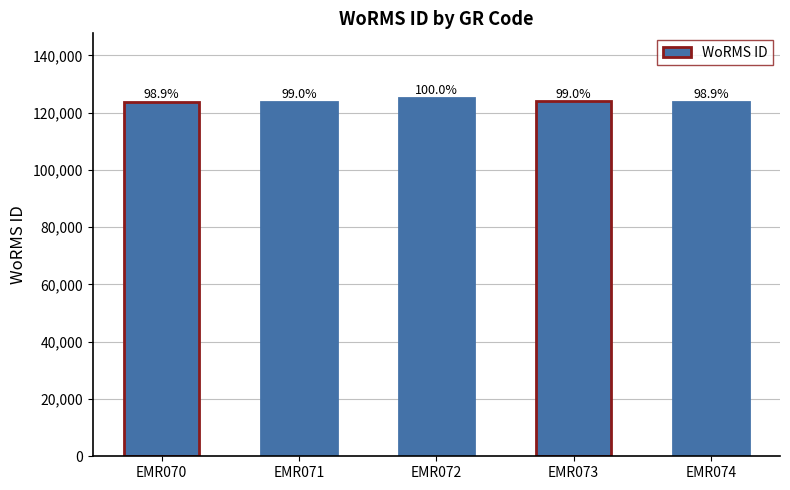

Approximately how many times larger is the value at EMR073 compared to EMR070?

1.0